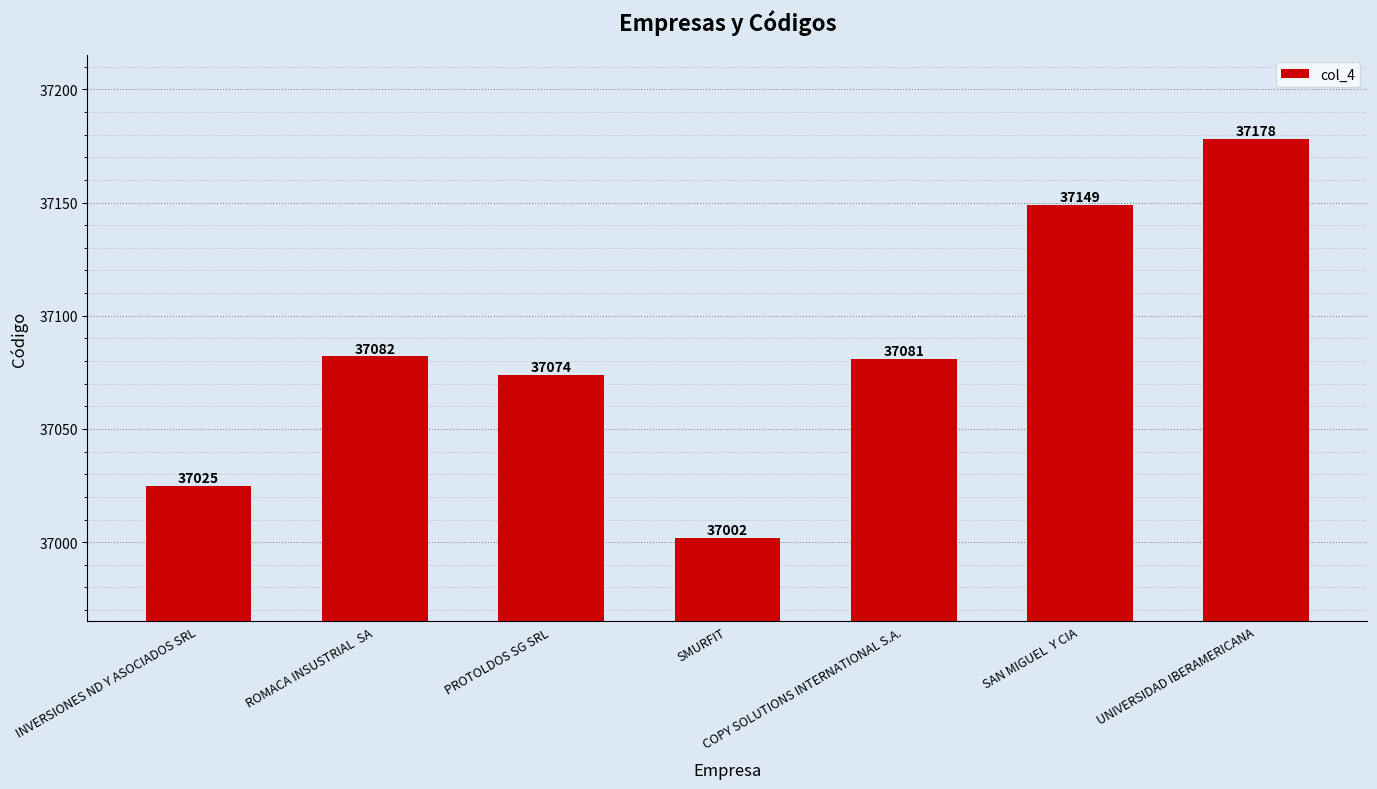

At which category does the chart reach its peak across all series?

UNIVERSIDAD IBERAMERICANA